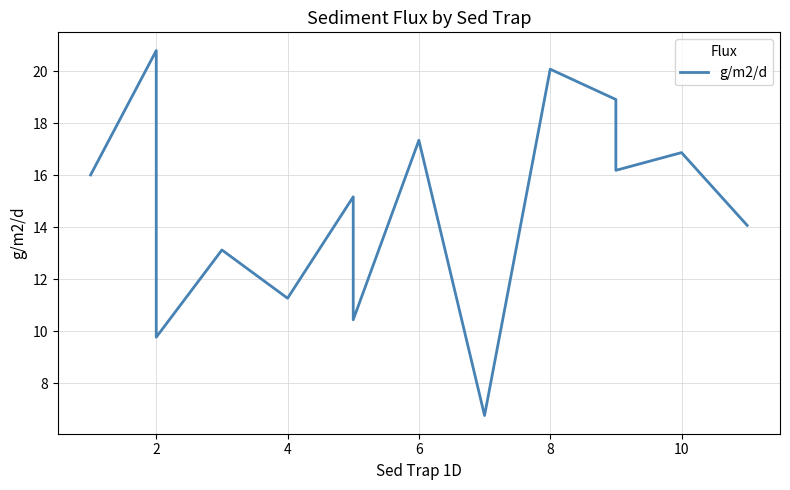

How many distinct data groups are displayed?

1